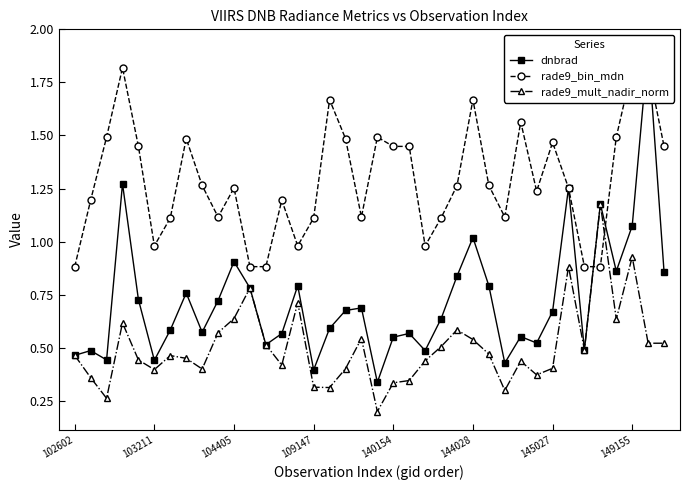

What is the value of the dnbrad point at the 28th from the left?

0.4